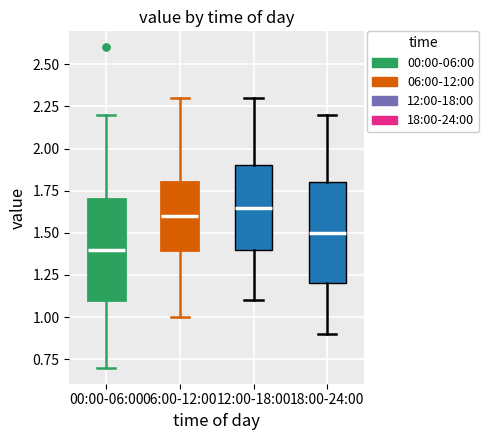

Reading left to right, read every box against the y-axis: the position of its median line, the range the box covers, and the ends of its whiskers. The values are not printed on the chart, so give them approximately, as read against the axis.

00:00-06:00: median 1.40, box 1.10 to 1.70, whiskers 0.70 to 2.20
06:00-12:00: median 1.60, box 1.40 to 1.80, whiskers 1.00 to 2.30
12:00-18:00: median 1.65, box 1.40 to 1.90, whiskers 1.10 to 2.30
18:00-24:00: median 1.50, box 1.20 to 1.80, whiskers 0.90 to 2.20